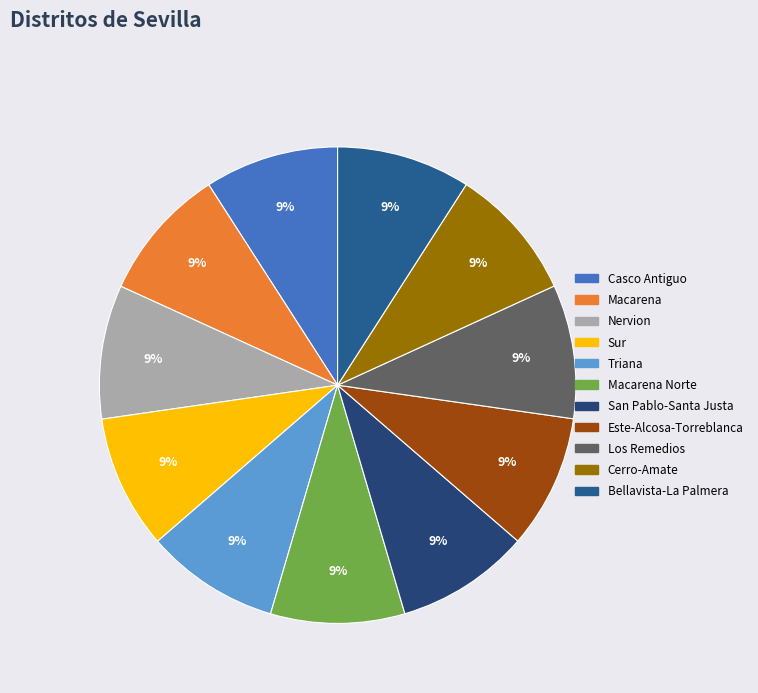

To the nearest percent, what is the average slice percentage?

9%